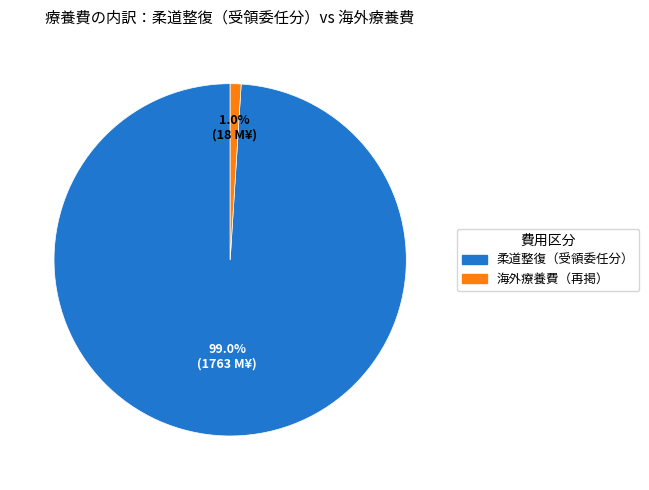

Is there any slice that represents more than half of the pie?

Yes